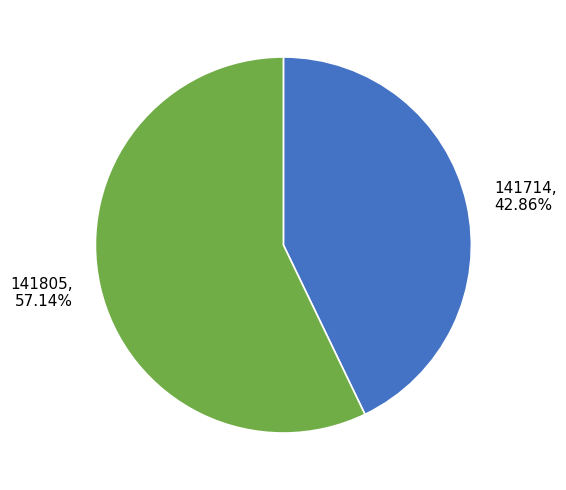

Between 141714 and 141805, which is larger?

141805